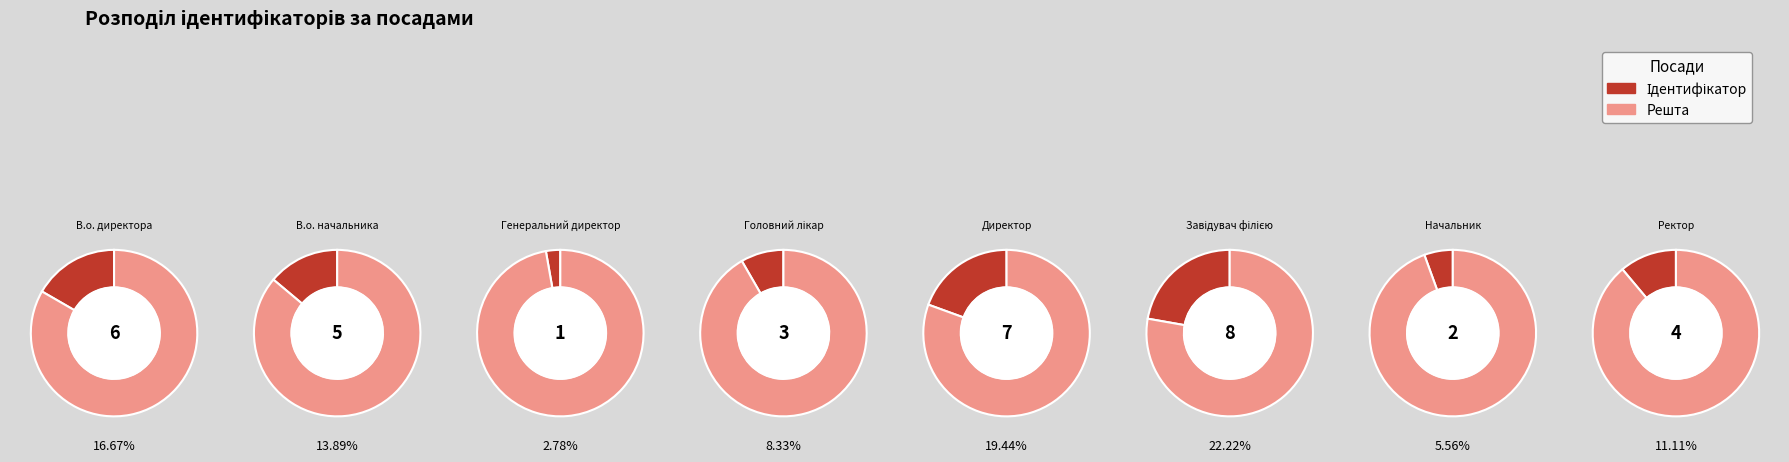

To the nearest percent, what portion does Директор represent?

19%